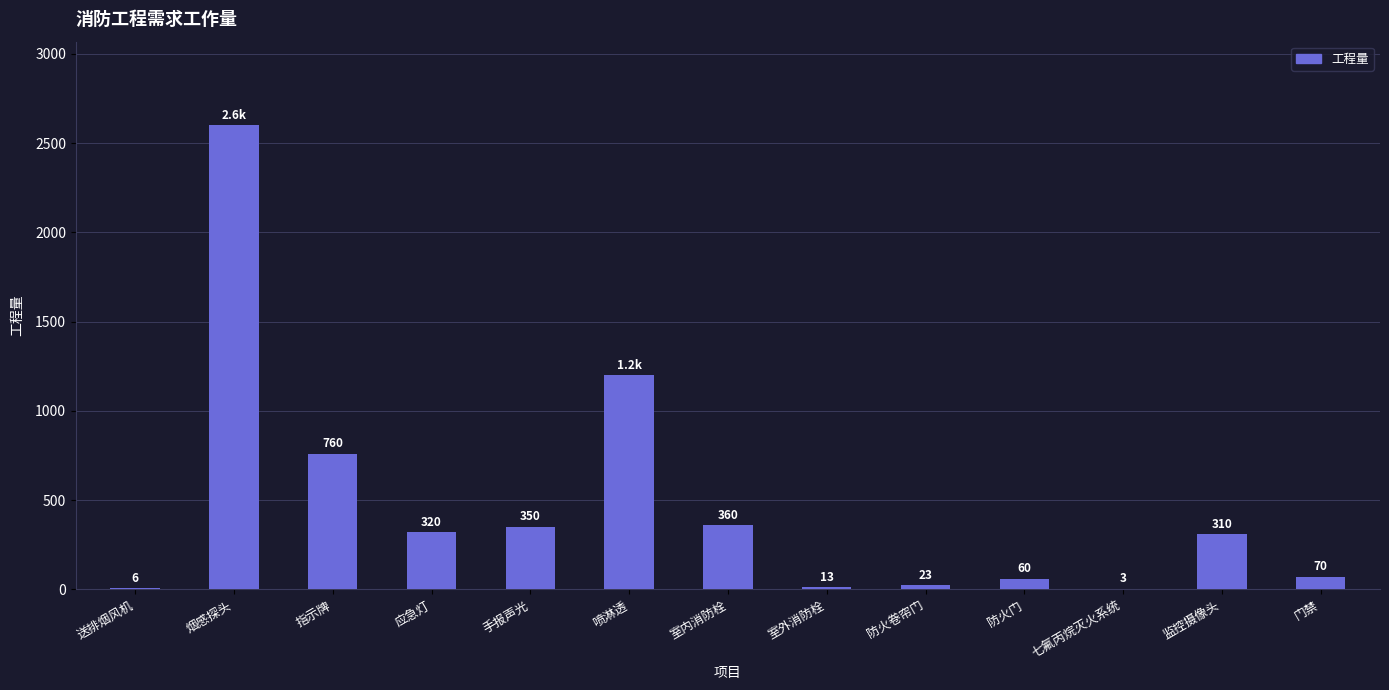

Is it true that the value at 烟感探头 is 2600?

True